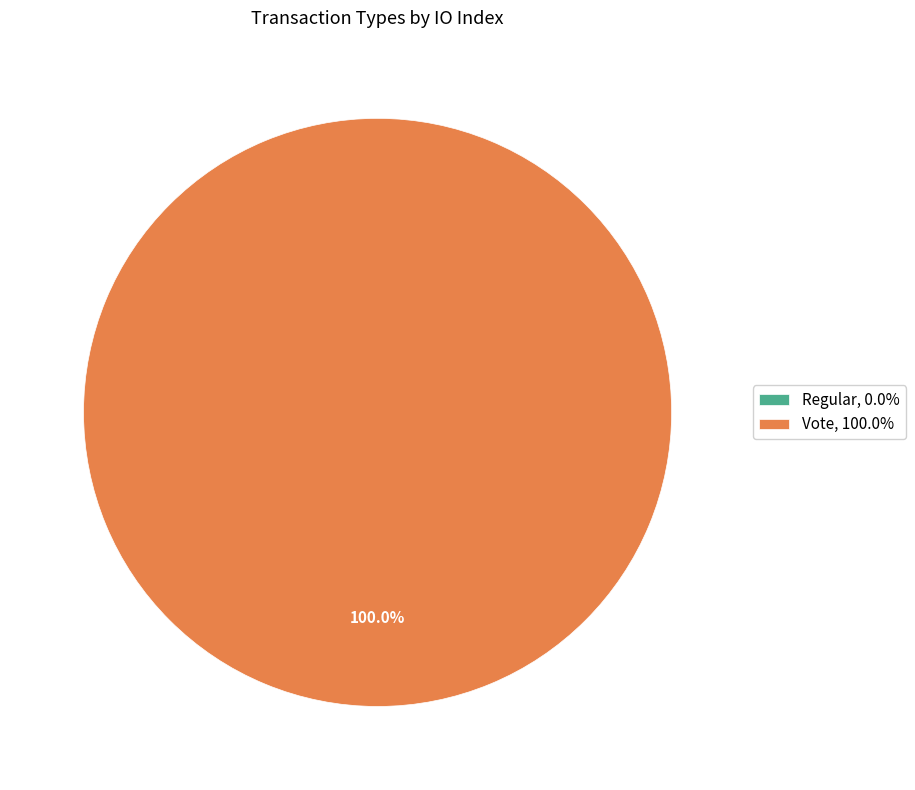

Does Regular represent more than half of the total?

No